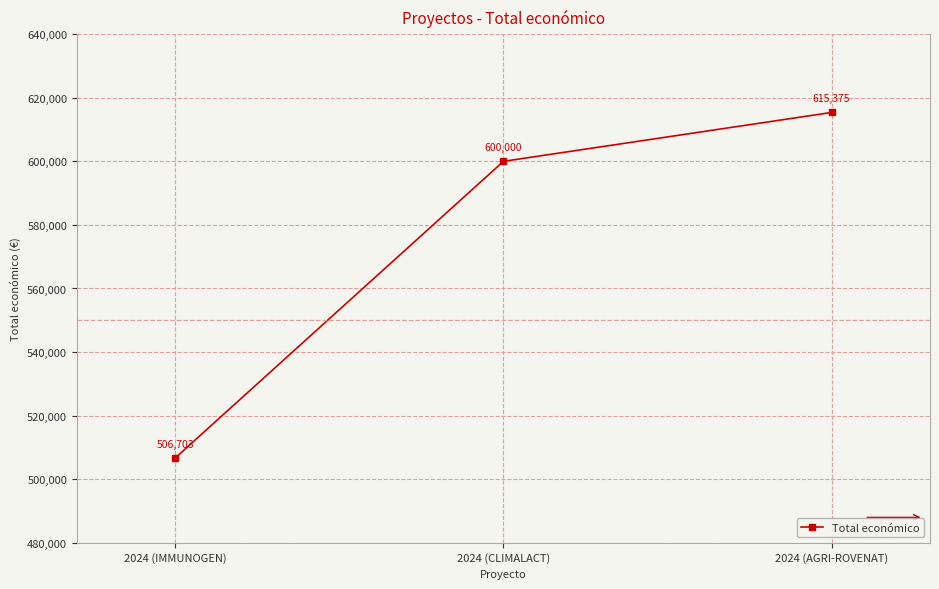

How many values are between 506703 and 615375?

3